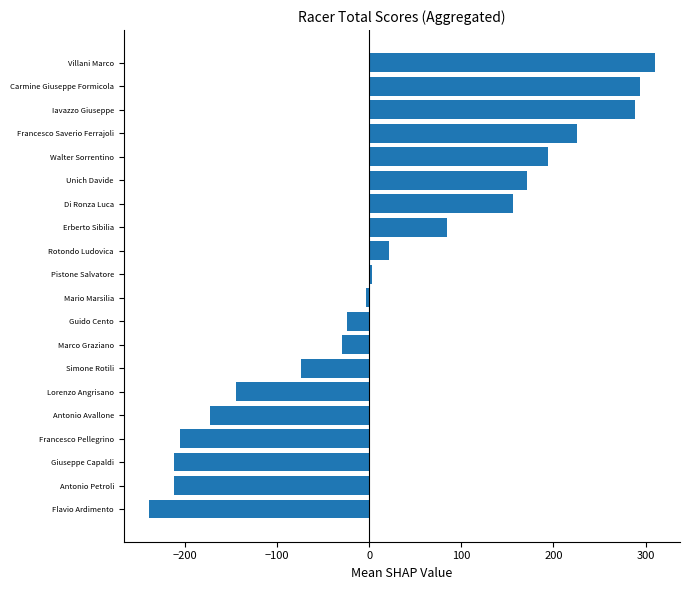

At which label is the value closest to 35?

Rotondo Ludovica